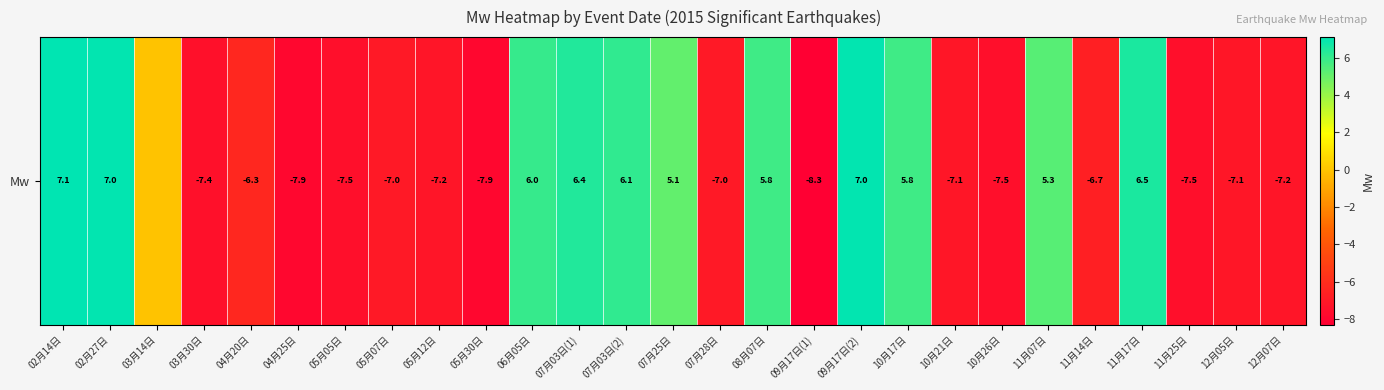

What is the sum of the values at 07月28日 and 05月12日?

-14.2